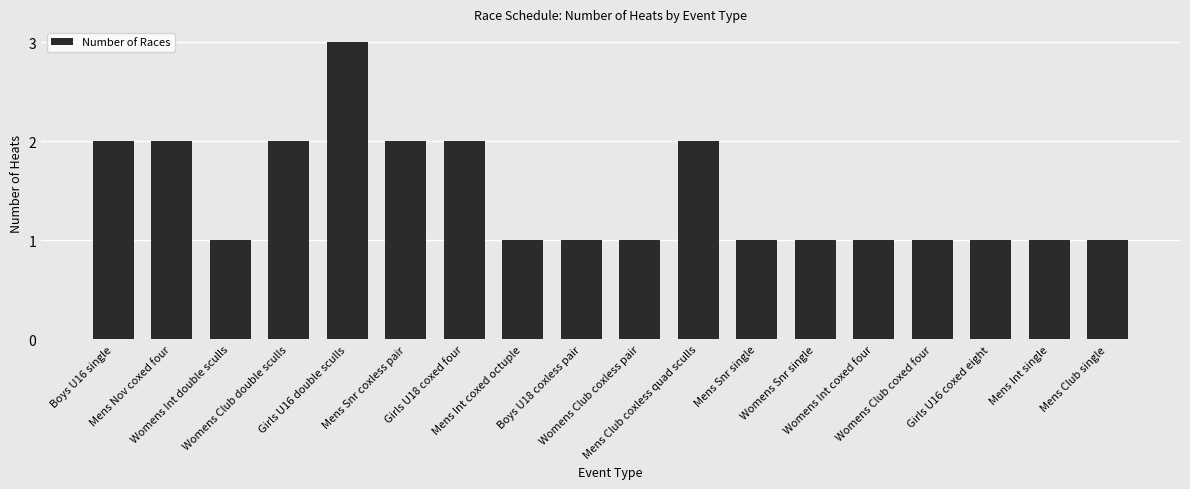

Approximately how many times larger is the value at Womens Int coxed four compared to Mens Snr single?

1.0